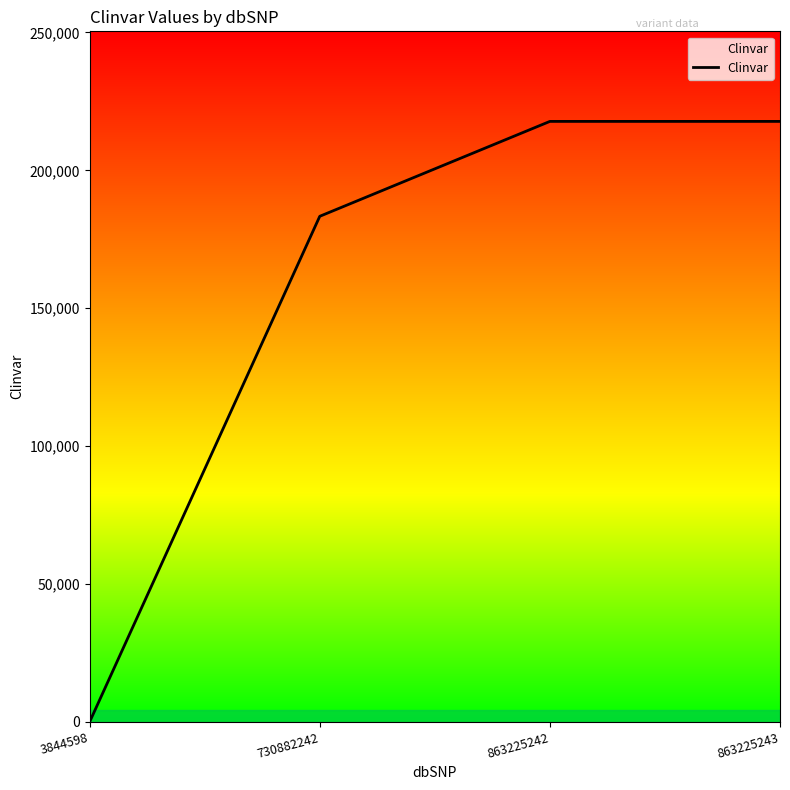

How many lines are shown in the chart?

1